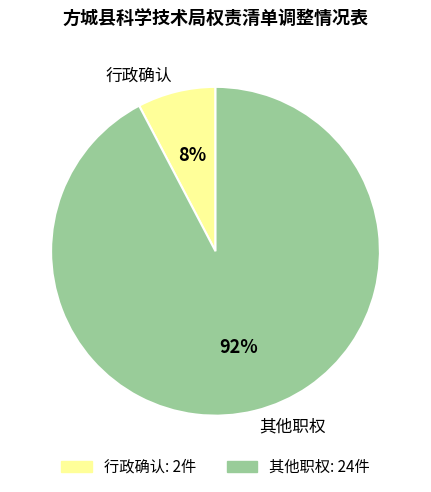

To the nearest percent, what is the average slice percentage?

50%